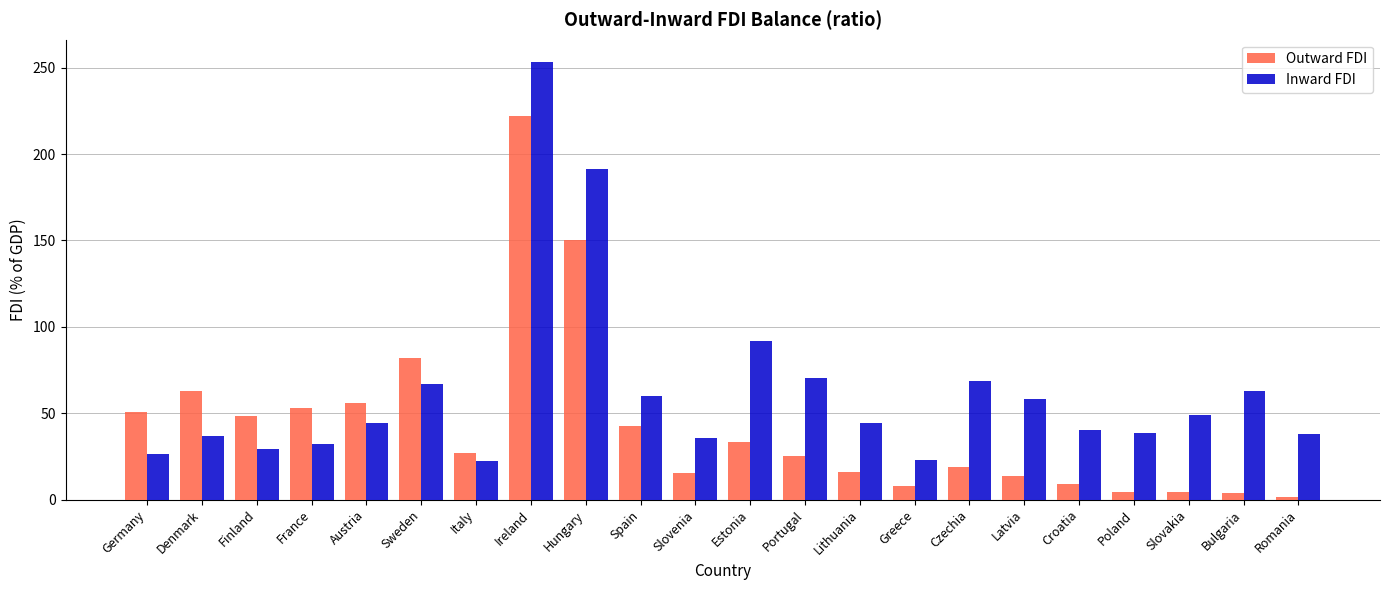

At Latvia, list the series in order from largest to smallest.

Inward FDI, Outward FDI